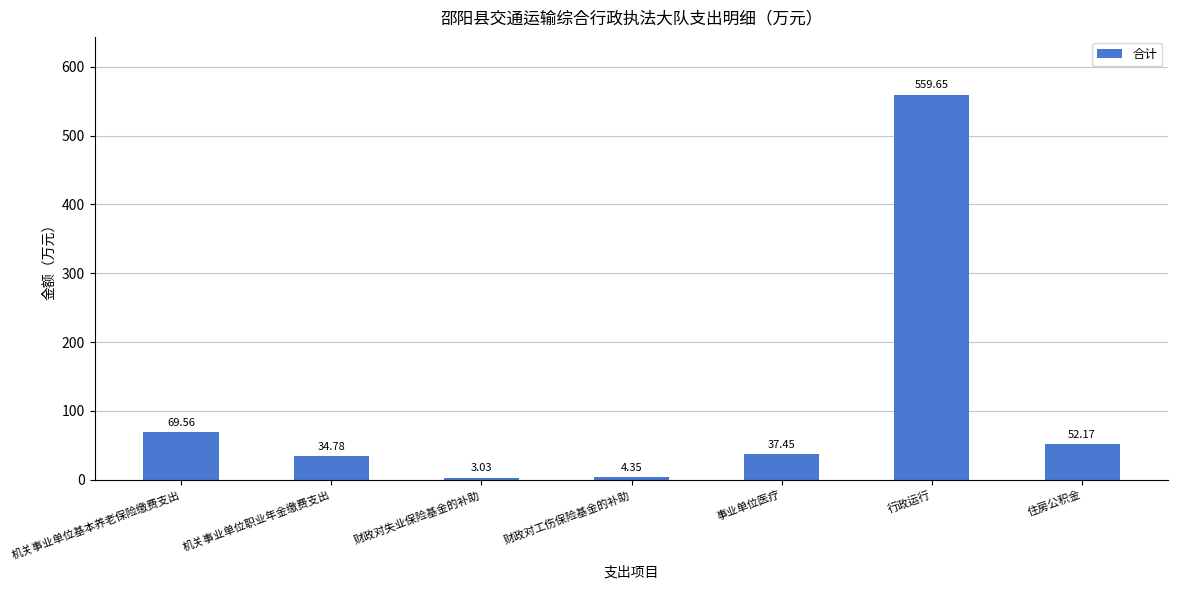

Rank the categories by value from highest to lowest.

行政运行, 机关事业单位基本养老保险缴费支出, 住房公积金, 事业单位医疗, 机关事业单位职业年金缴费支出, 财政对工伤保险基金的补助, 财政对失业保险基金的补助